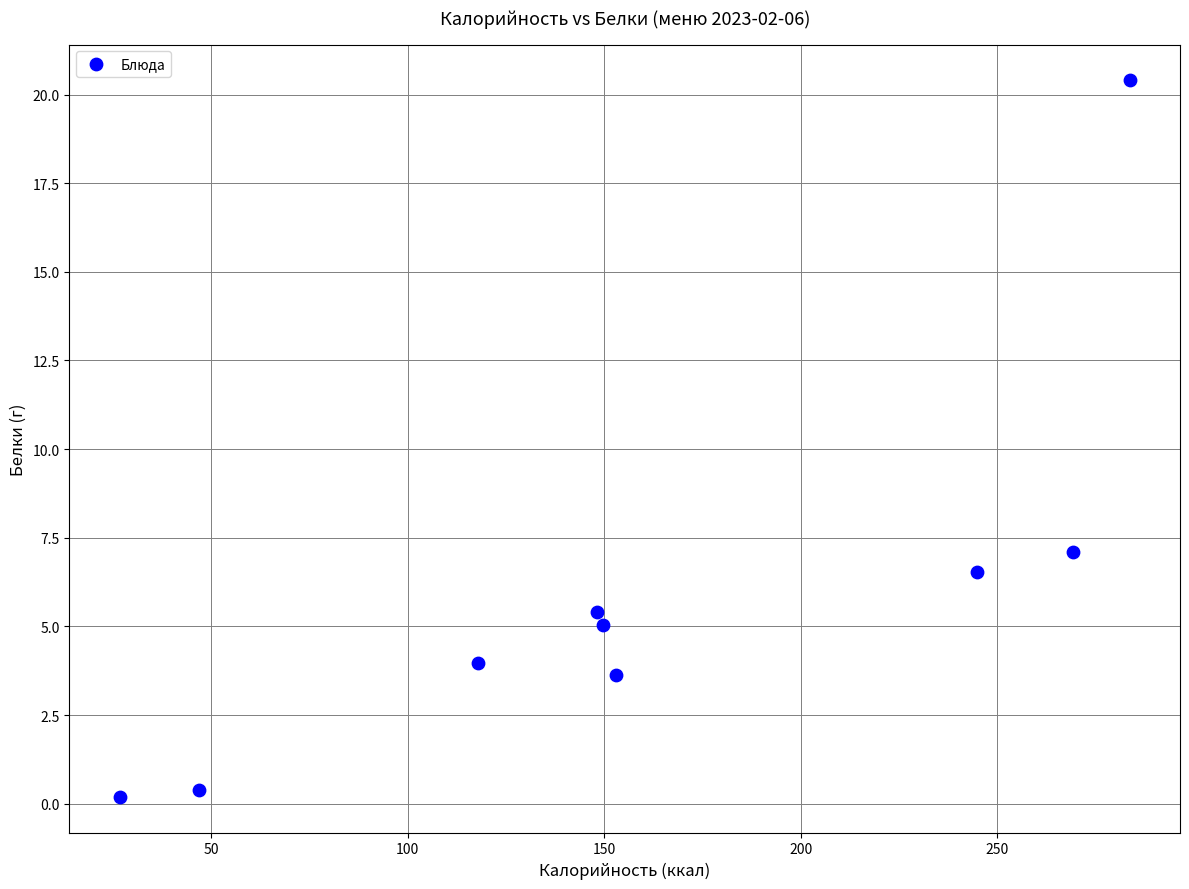

What is the range of X values (max minus min)?

256.8